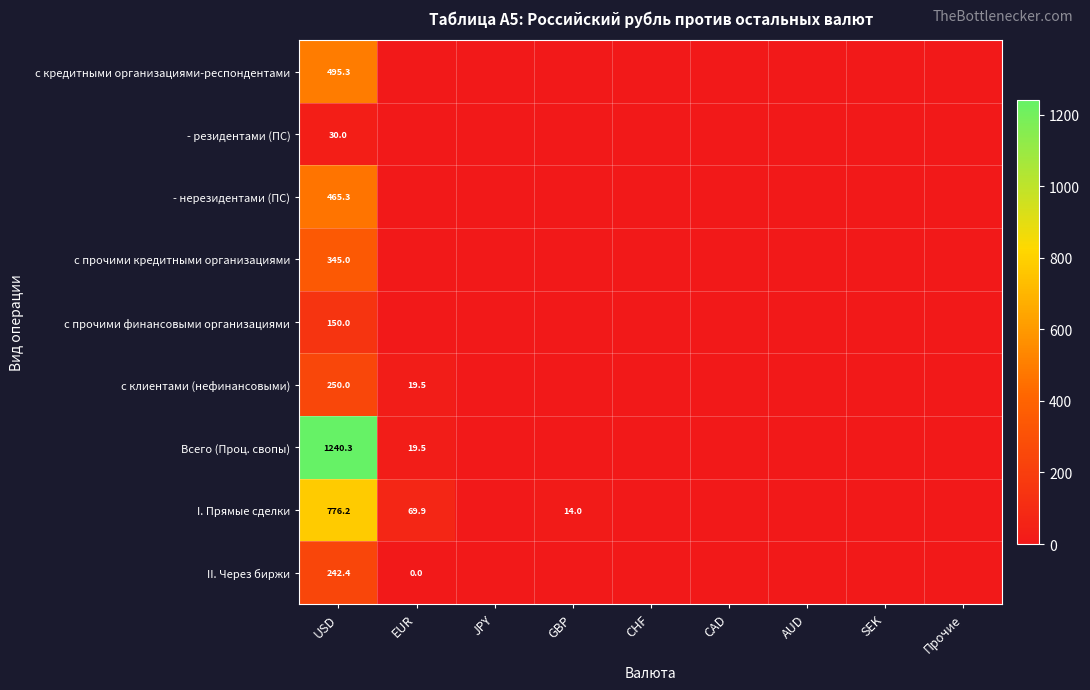

What is the spread (max minus min) of values at USD?

1210.3